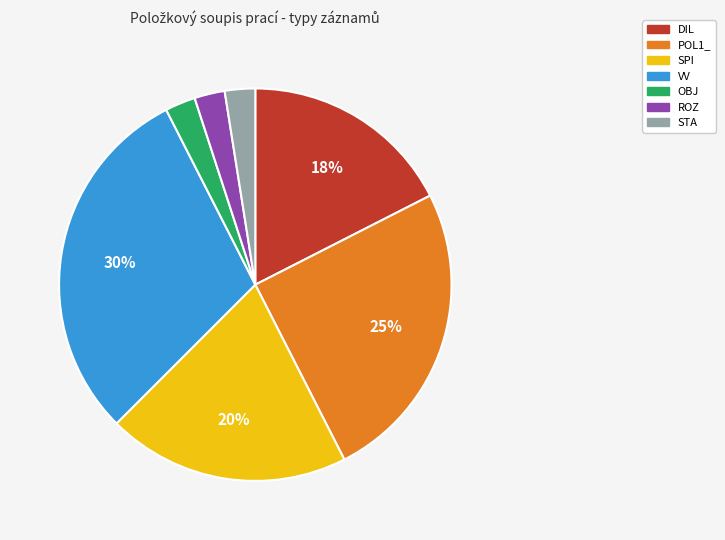

Combined, do ROZ and DIL account for over 50%?

No